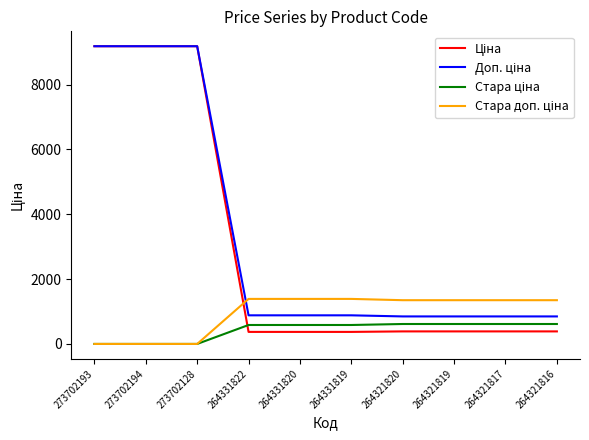

What is the spread (max minus min) of values at 264331822?

1018.1